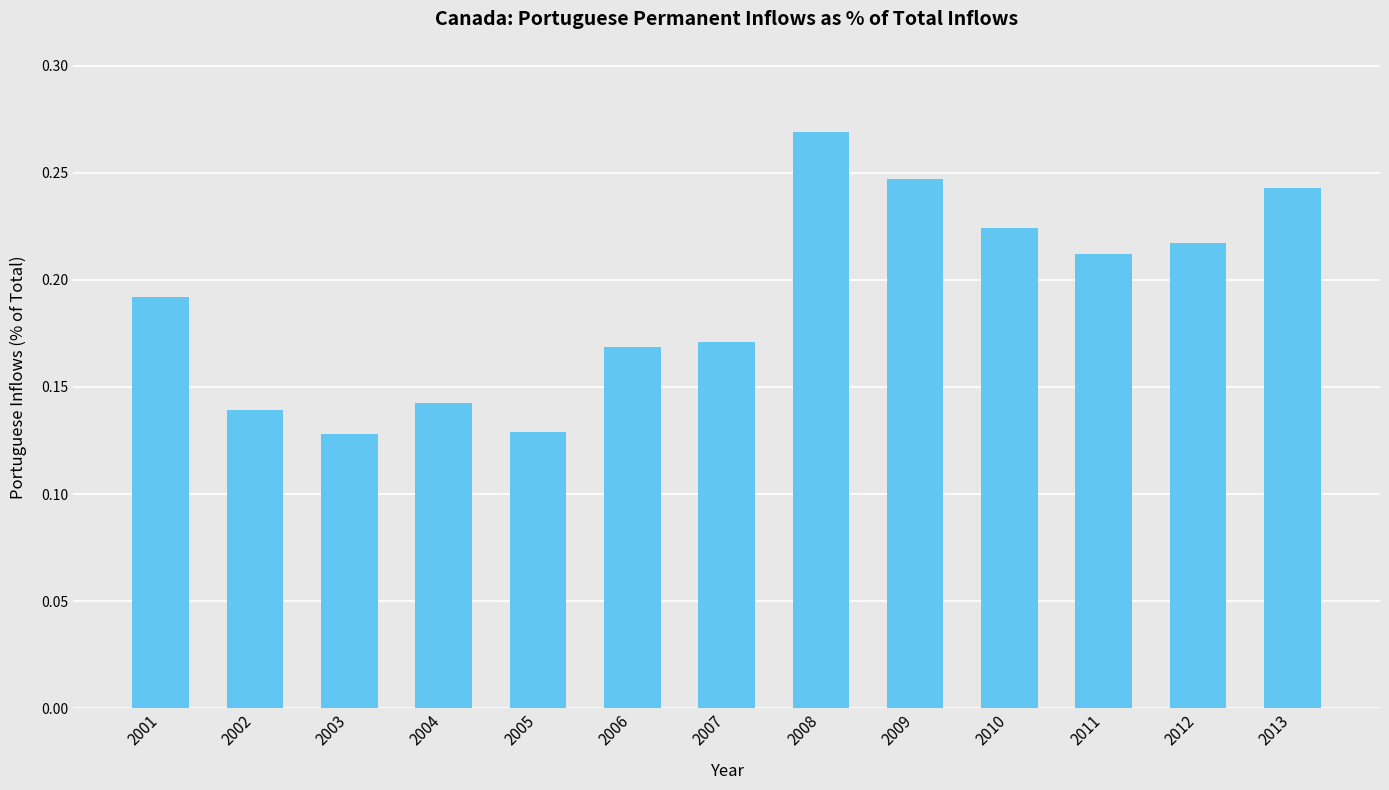

Is it true that the value at 2003 is 0.2?

False